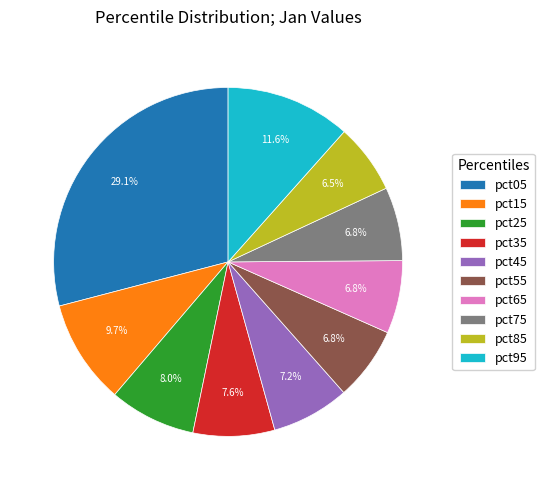

Which has a higher value, pct95 or pct45?

pct95